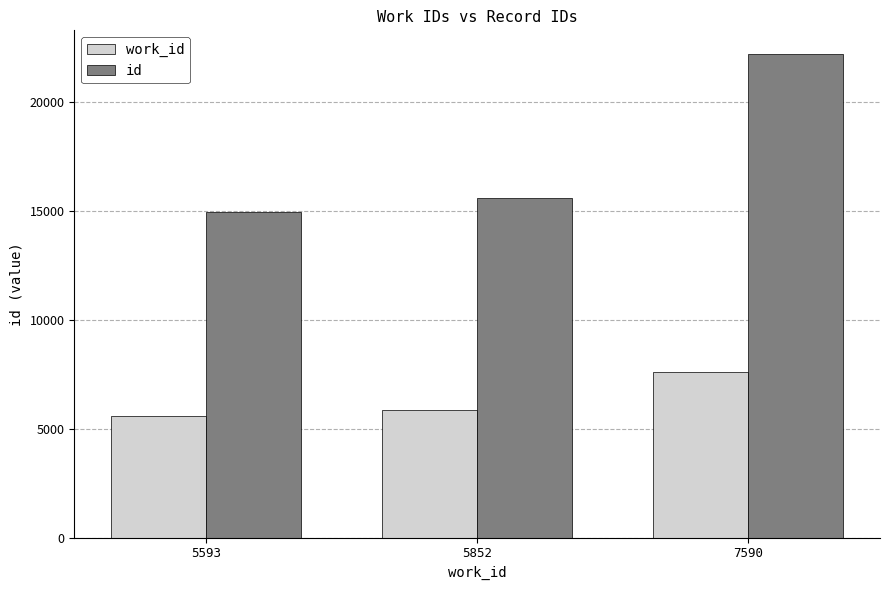

What is the sum of all work_id values?

19035